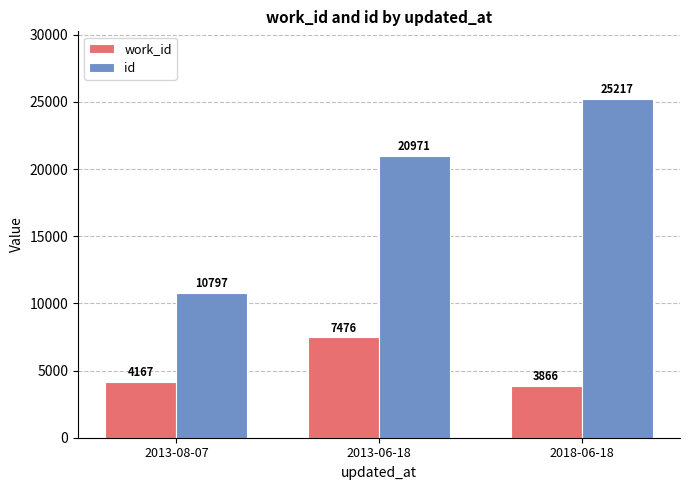

What is the greatest value displayed?

25217